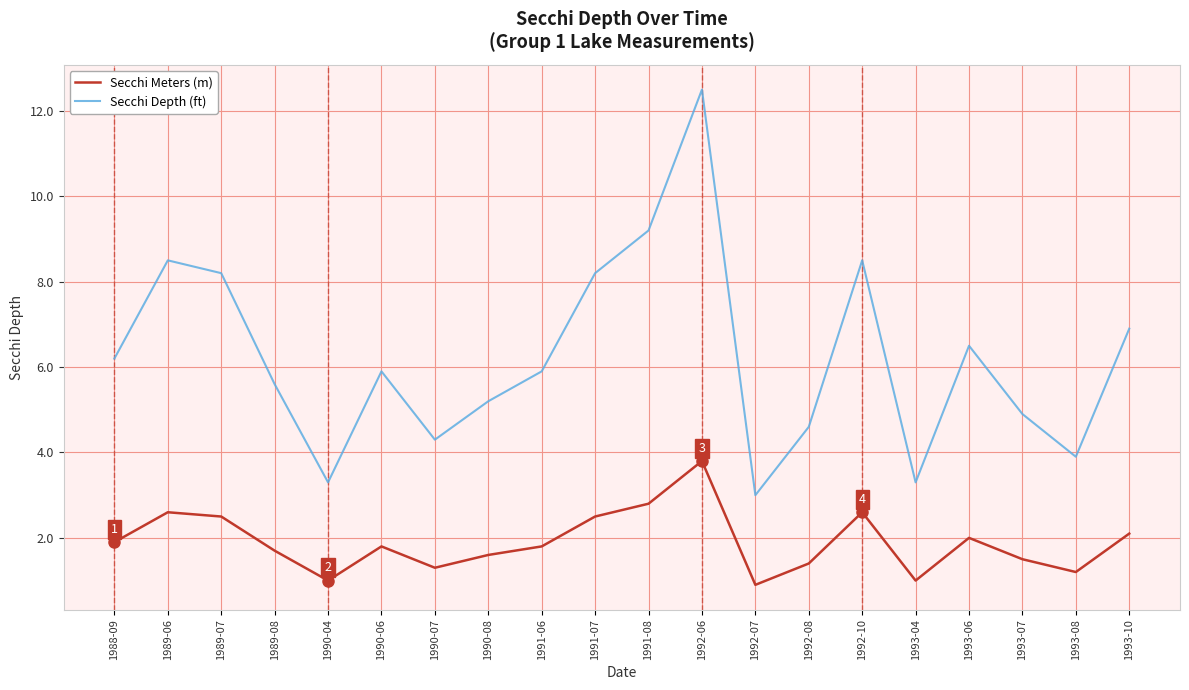

True or false: Secchi Meters (m) has a value of 2.1 at 1993-10.

True